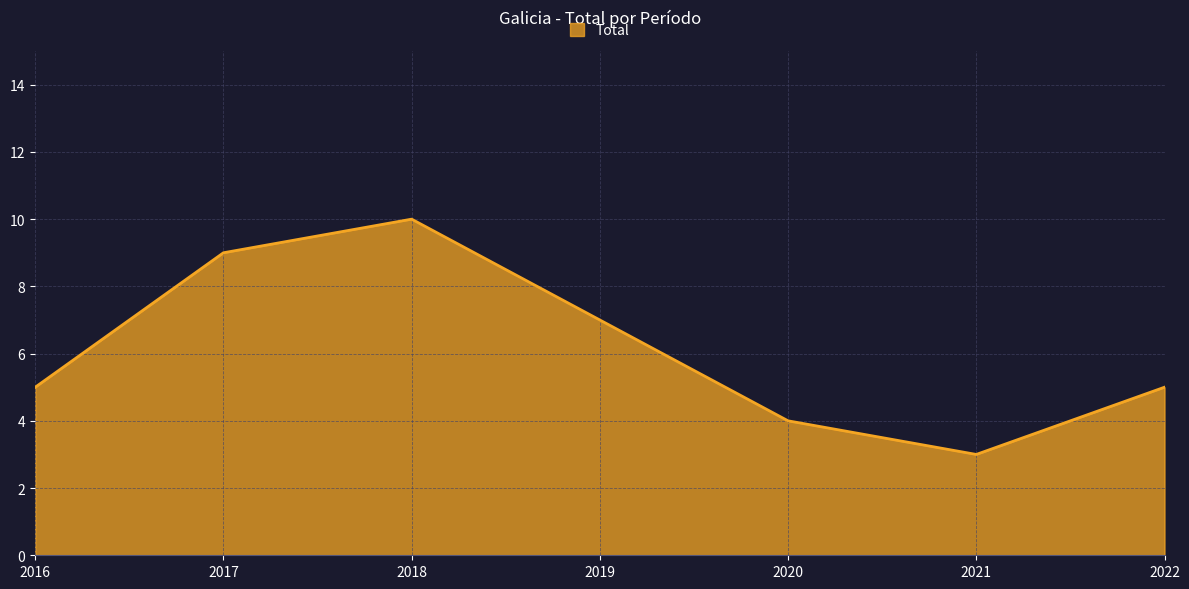

Which label corresponds to the smallest value in the chart?

2021